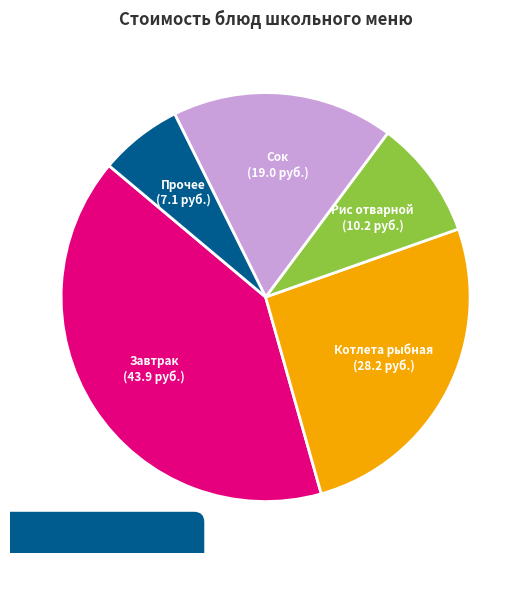

Is there any slice that represents more than half of the pie?

No